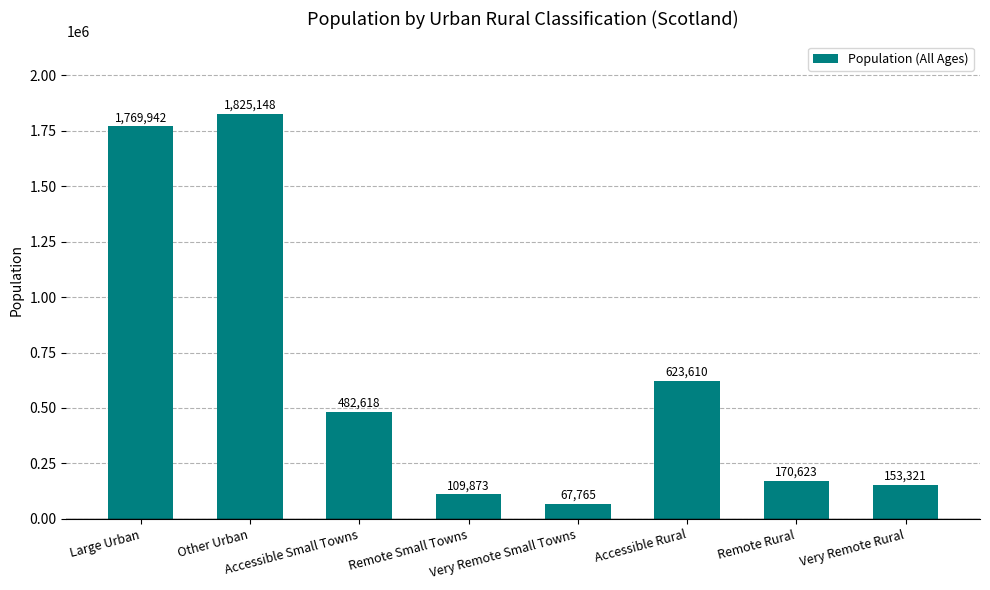

Approximately how many times larger is the value at Other Urban compared to Accessible Rural?

2.9